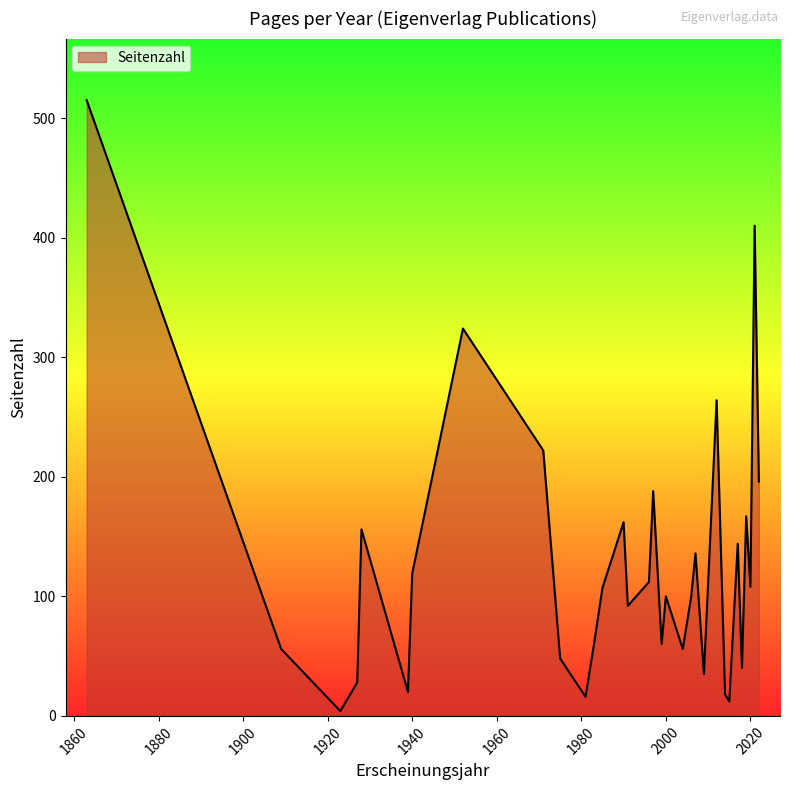

What is the greatest value displayed?

515